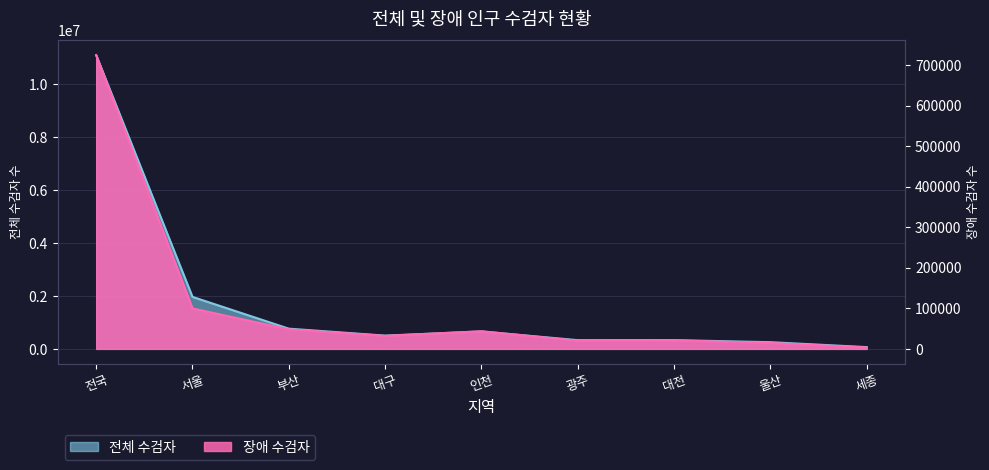

In 장애 수검자, how many points are lower than both neighbors (excluding endpoints)?

2